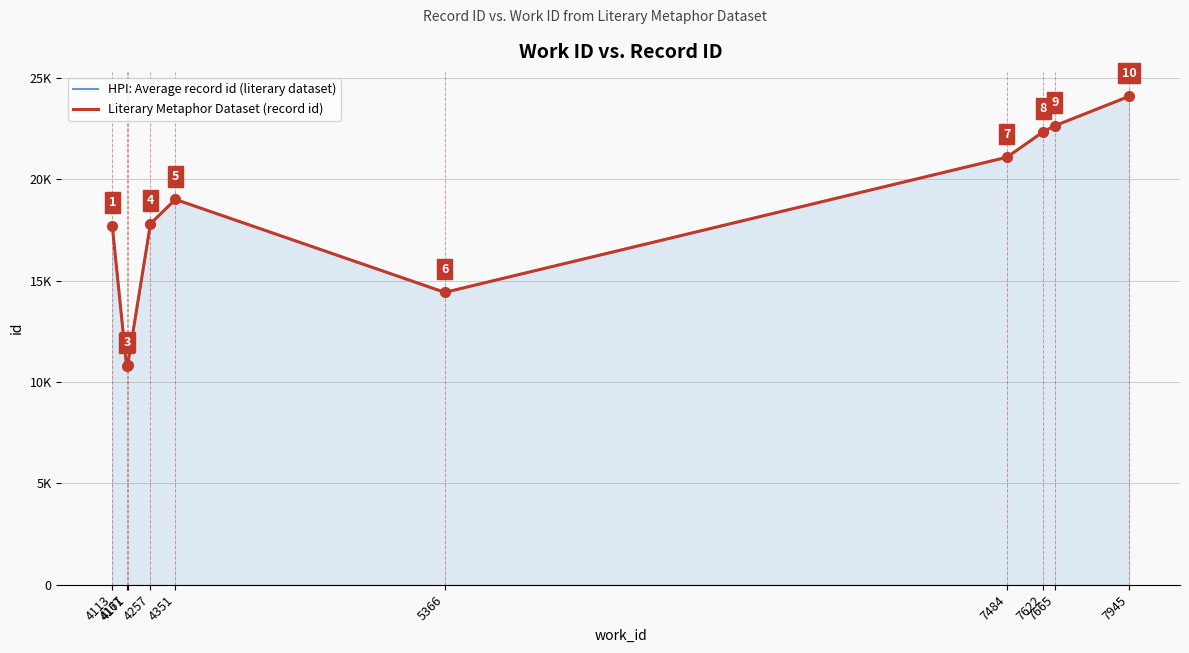

Where is HPI: Average record id (literary dataset) nearest to the value 17434?

4113